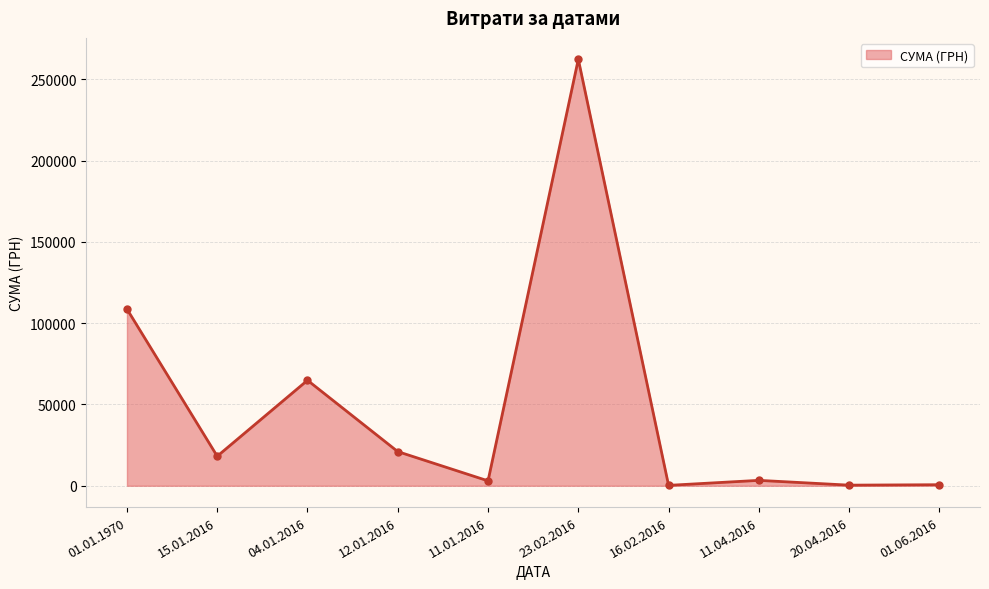

What is the difference between the maximum and second lowest values?

262015.2